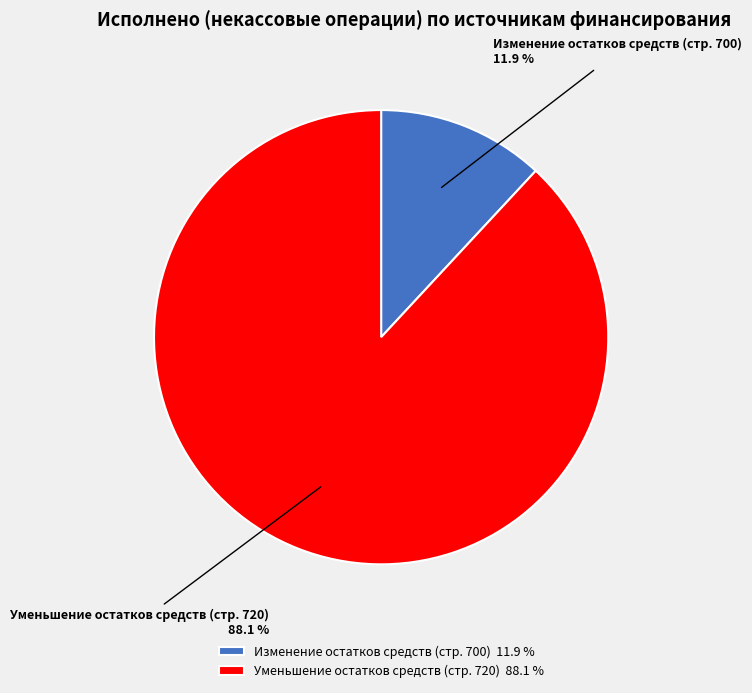

To the nearest percent, what portion does Уменьшение остатков средств (стр. 720) represent?

88%